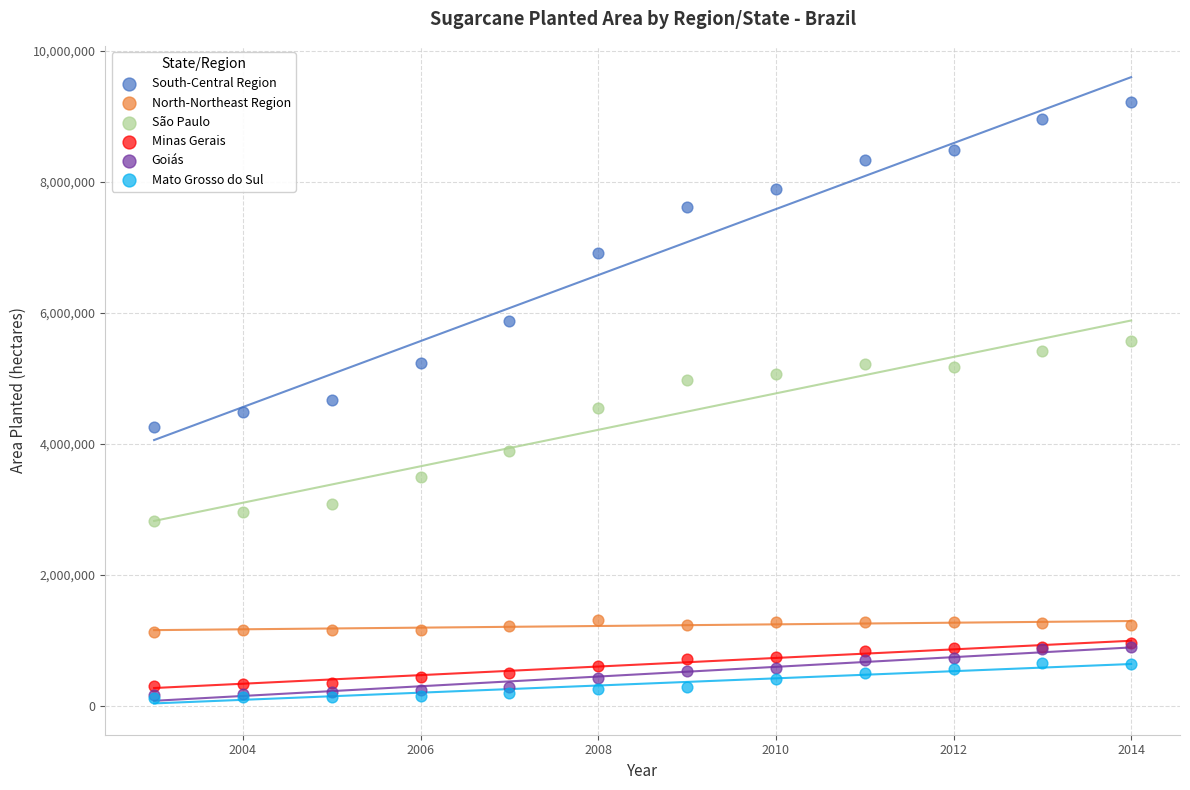

What are all the series names shown in the legend?

South-Central Region, North-Northeast Region, São Paulo, Minas Gerais, Goiás, Mato Grosso do Sul